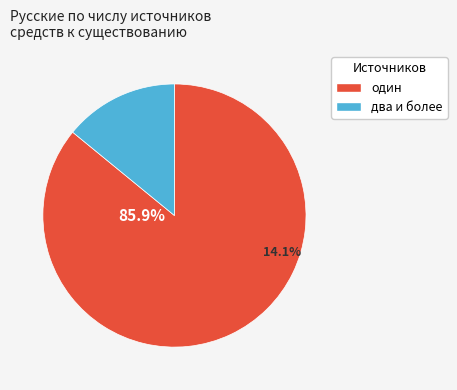

True or false: четыре и более accounts for 0% of the total.

True